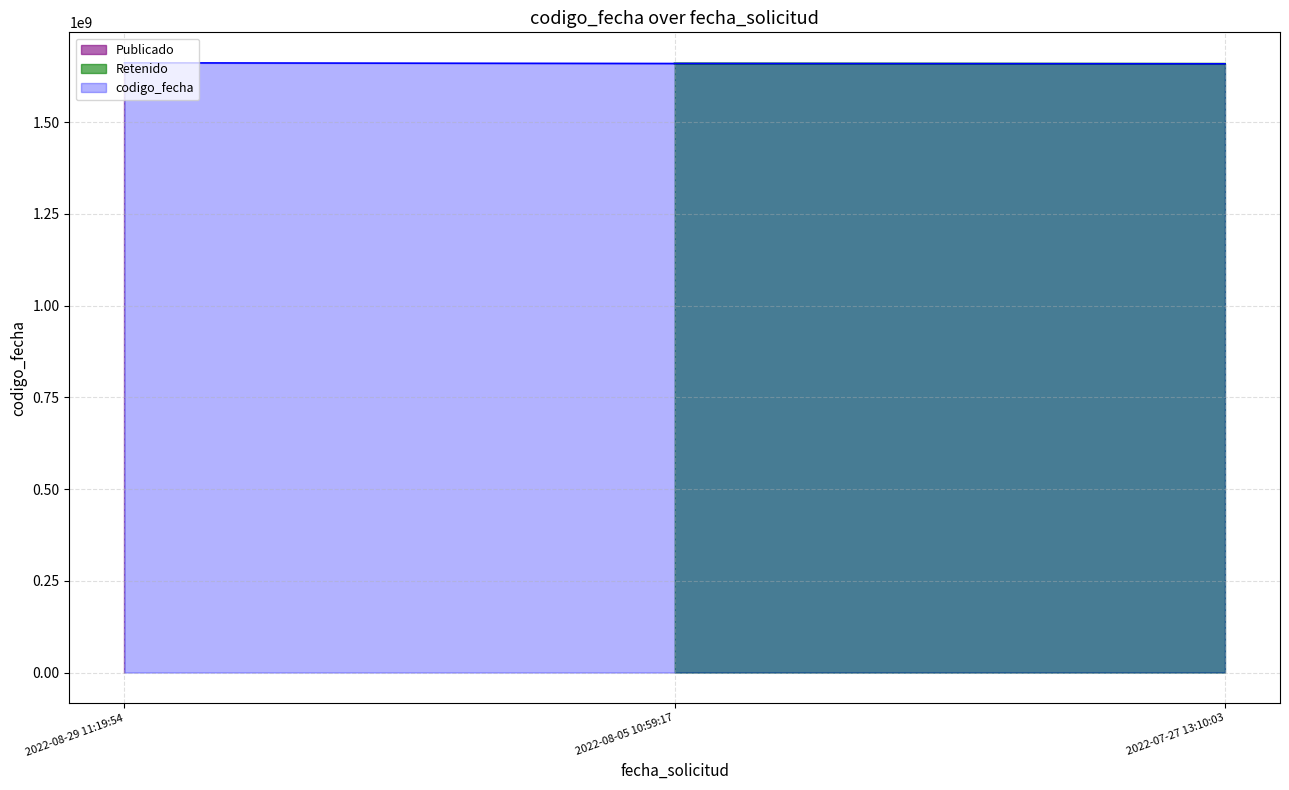

What is the value of the 1st point from the left?

1661934586